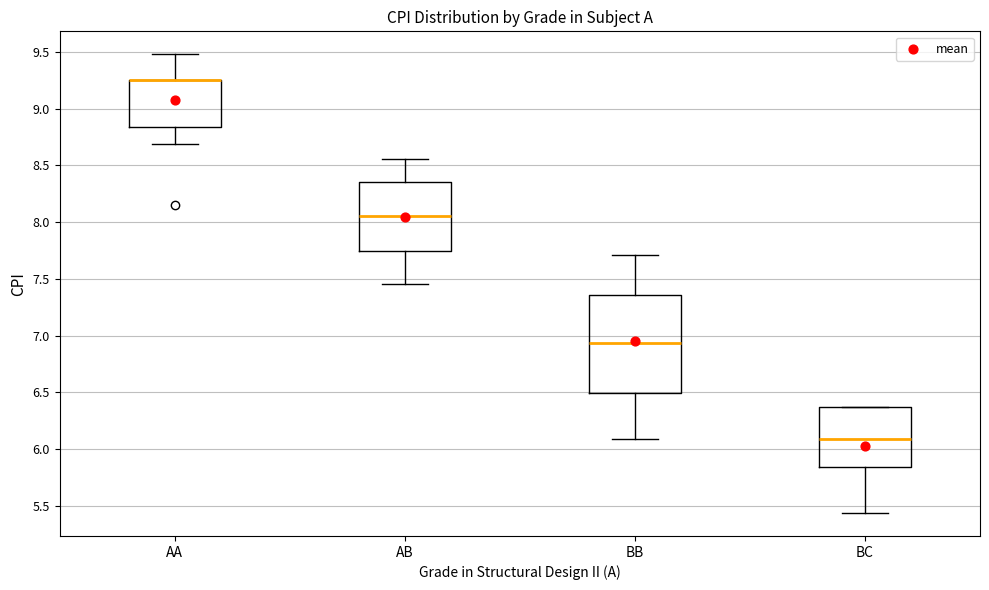

Where does the lower whisker of the box for AA end on the y-axis? The values are not printed on the chart, so give them approximately, as read against the axis.

8.70